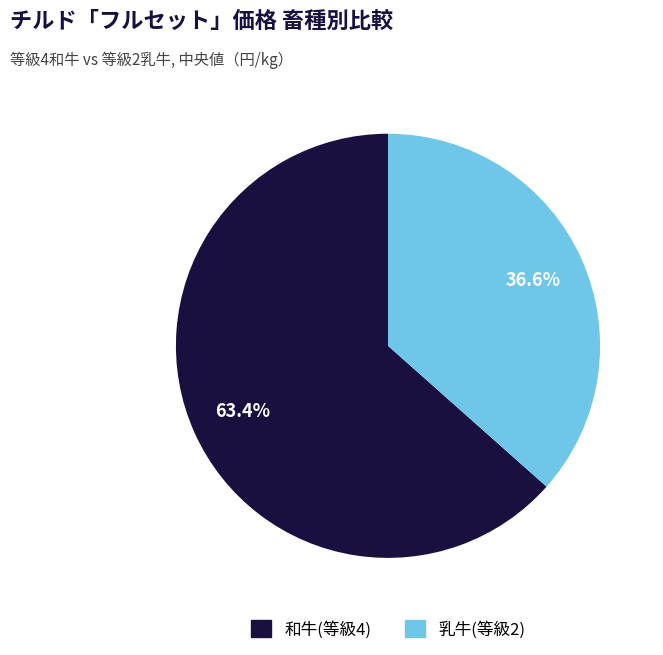

Is there a majority slice in this chart?

Yes